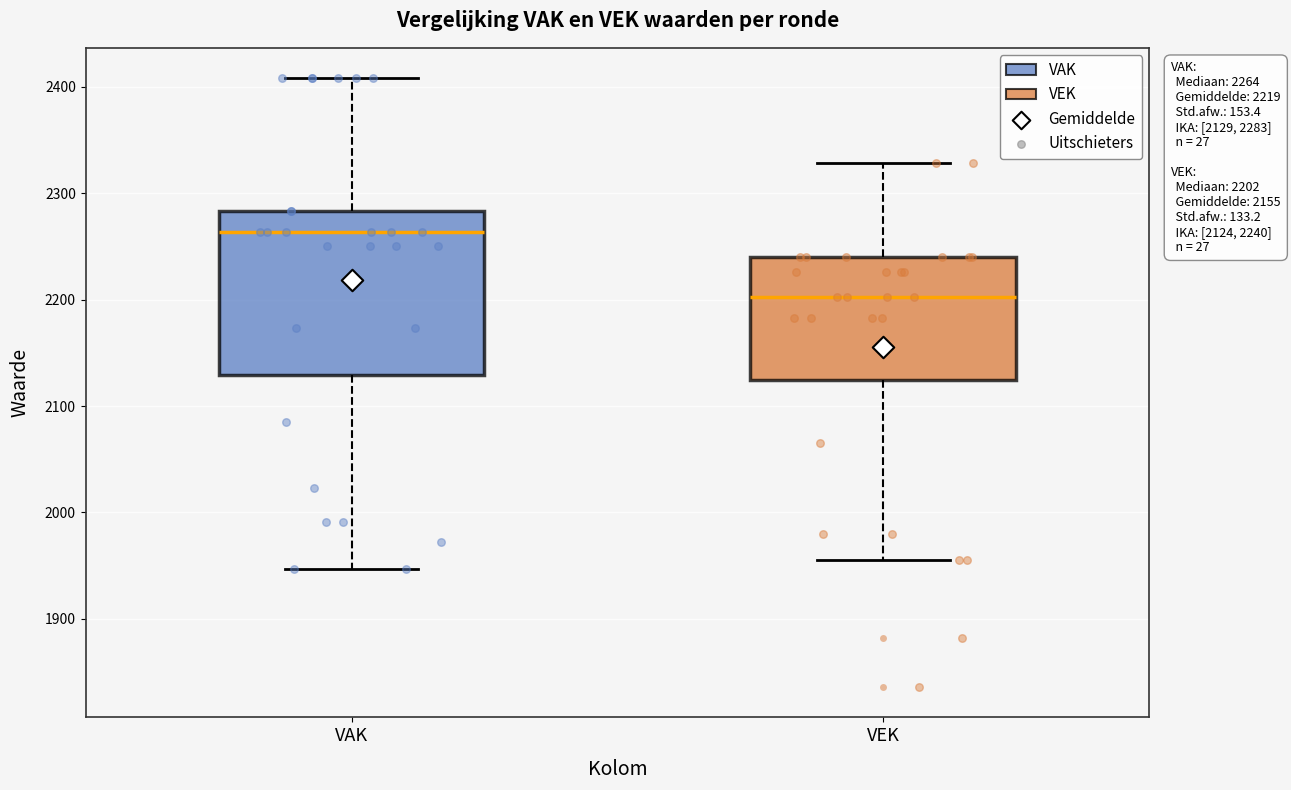

Which box is the tallest, from its lower edge to its upper edge?

VAK